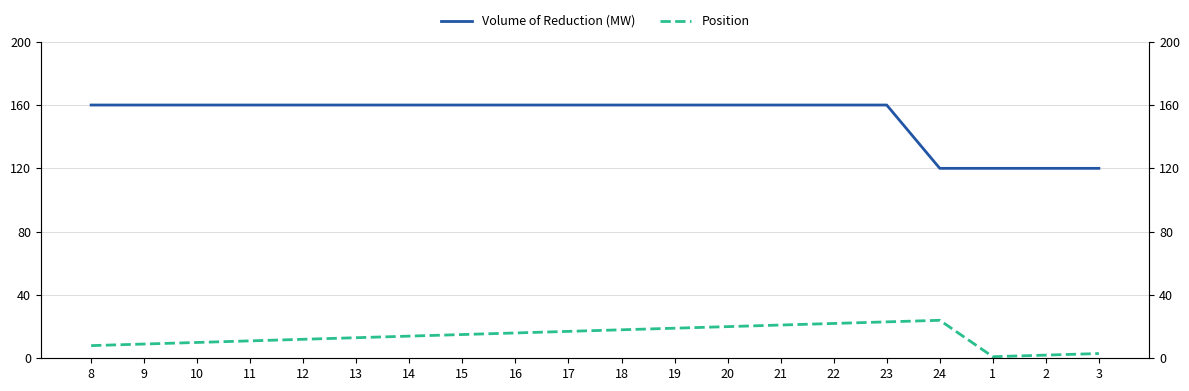

Reading left to right, transcribe all the data shown in this chart.

Volume of Reduction (MW): 8=160	9=160	10=160	11=160	12=160	13=160	14=160	15=160	16=160	17=160	18=160	19=160	20=160	21=160	22=160	23=160	24=120	1=120	2=120	3=120
Position: 8=8	9=9	10=10	11=11	12=12	13=13	14=14	15=15	16=16	17=17	18=18	19=19	20=20	21=21	22=22	23=23	24=24	1=1	2=2	3=3